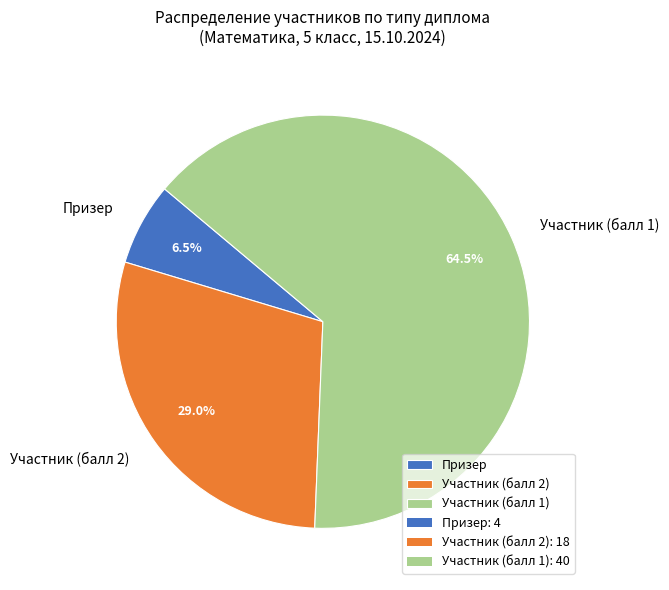

Which has a higher value, Участник (балл 2) or Призер?

Участник (балл 2)